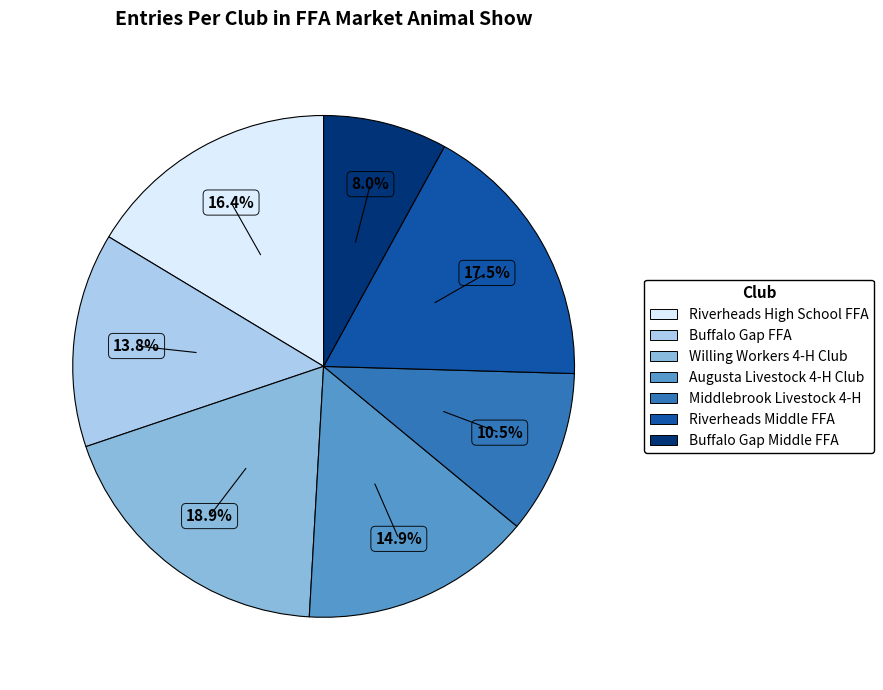

How many slices are in this pie chart?

7